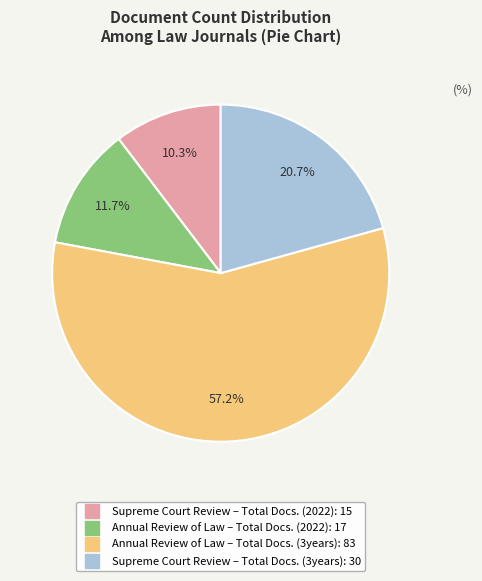

Is there any slice that represents more than half of the pie?

Yes